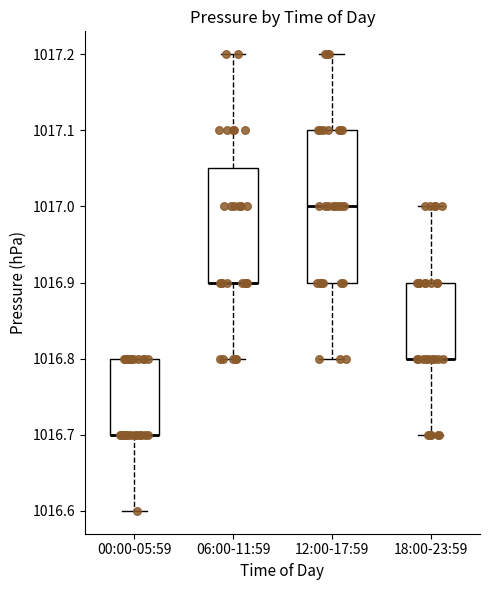

Where is the upper edge of the box for 06:00-11:59 on the y-axis? The values are not printed on the chart, so give them approximately, as read against the axis.

1017.05